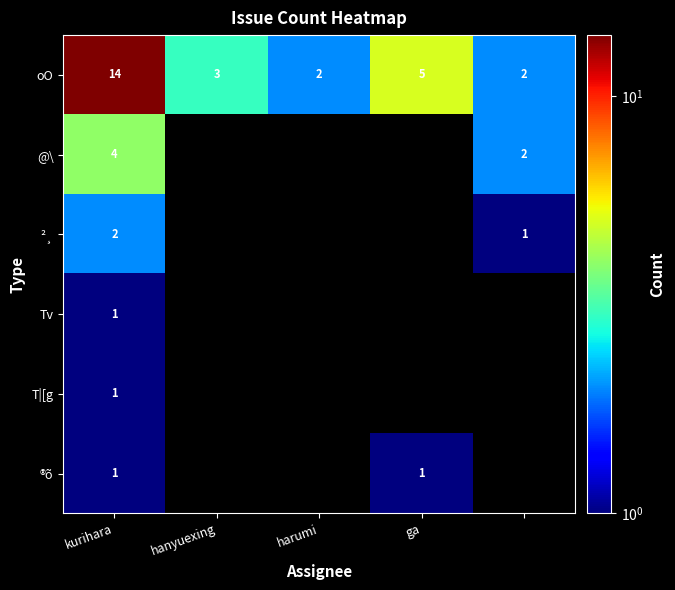

Is it true that oO equals 5 at ga?

True